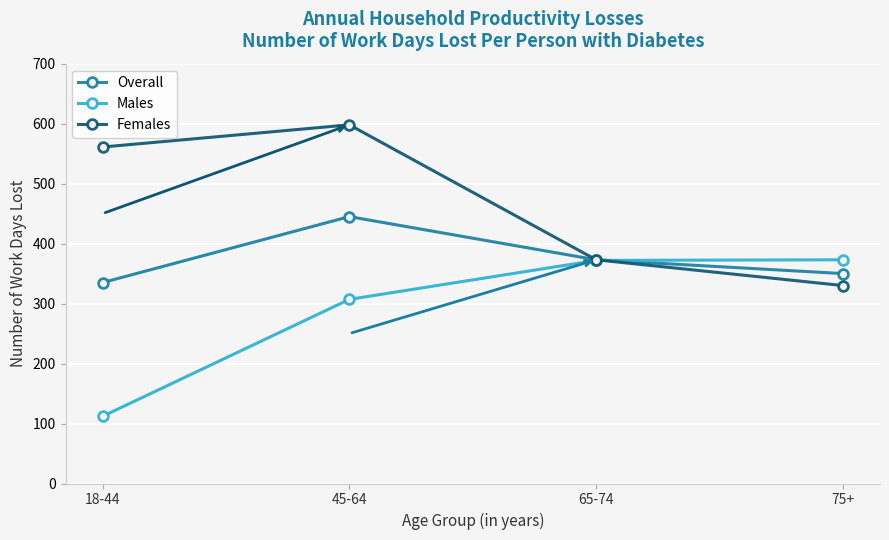

At which category is the sum across all series the highest?

45-64